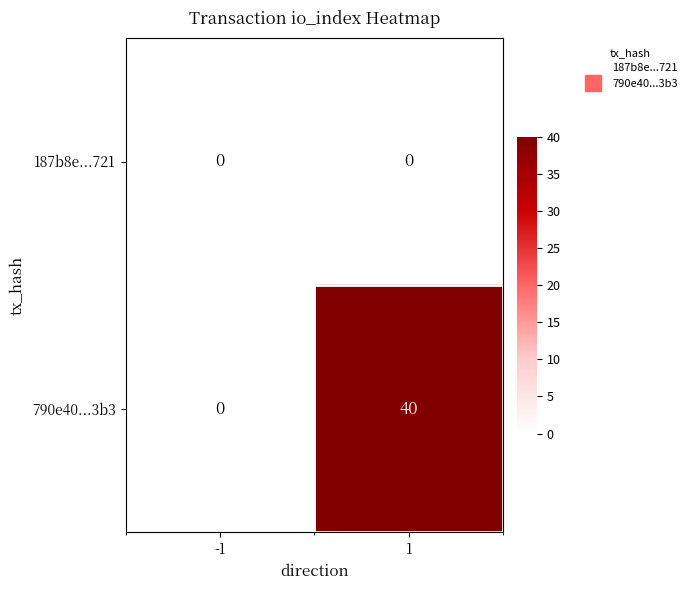

List the series in order of their peak value, highest first.

790e40...3b3, 187b8e...721